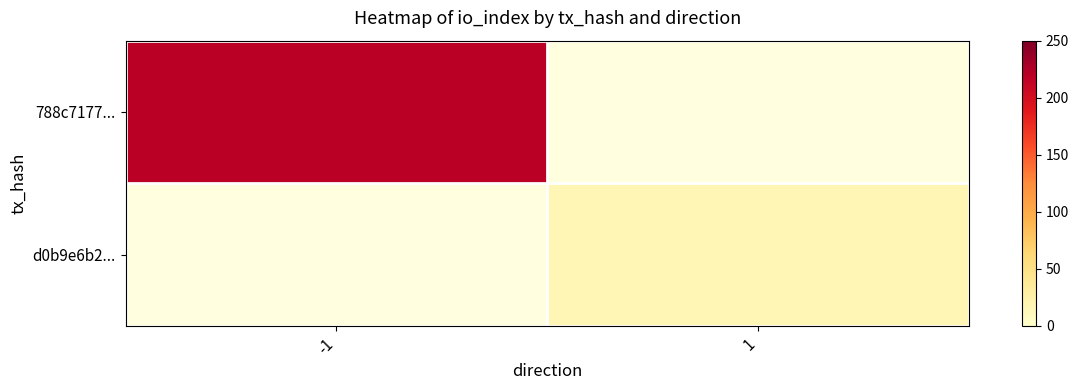

What is the minimum value shown in the chart?

16.0